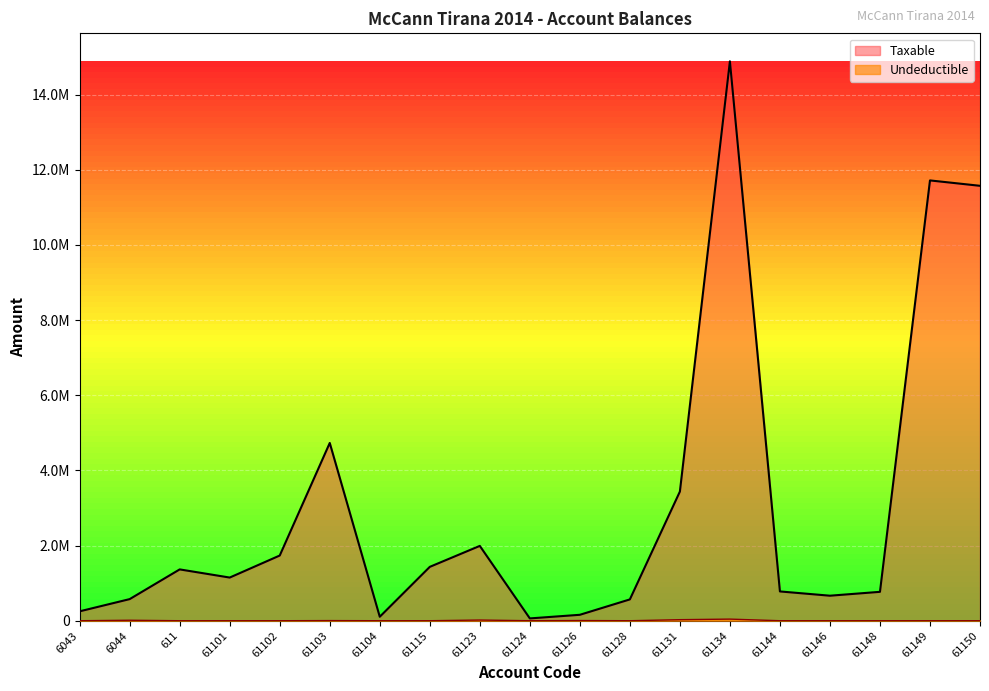

In Undeductible, how many points are lower than both neighbors (excluding endpoints)?

3